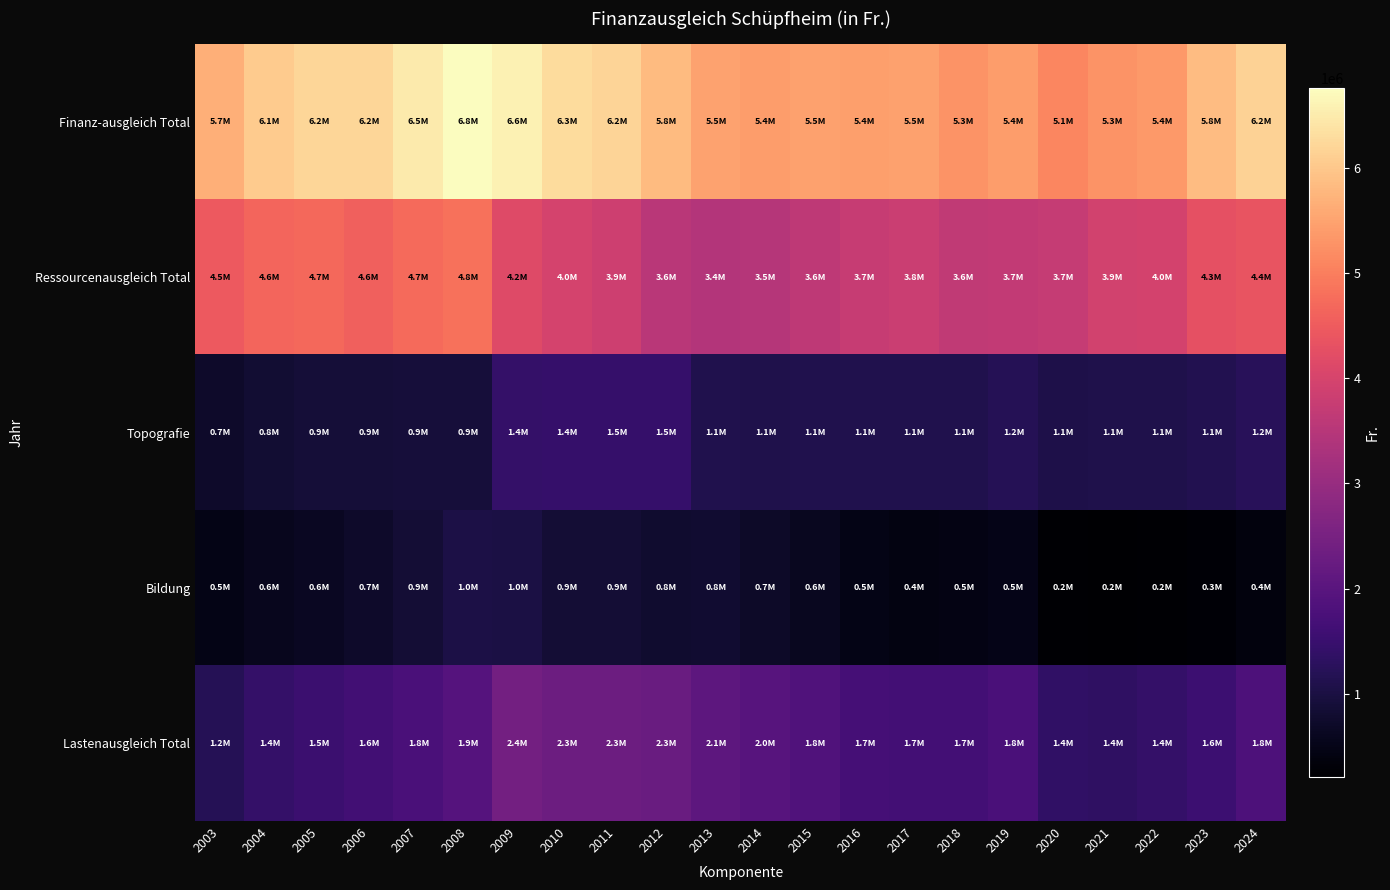

Rank the series at 2015 from highest to lowest value.

Finanz-ausgleich Total, Ressourcenausgleich Total, Lastenausgleich Total, Topografie, Bildung